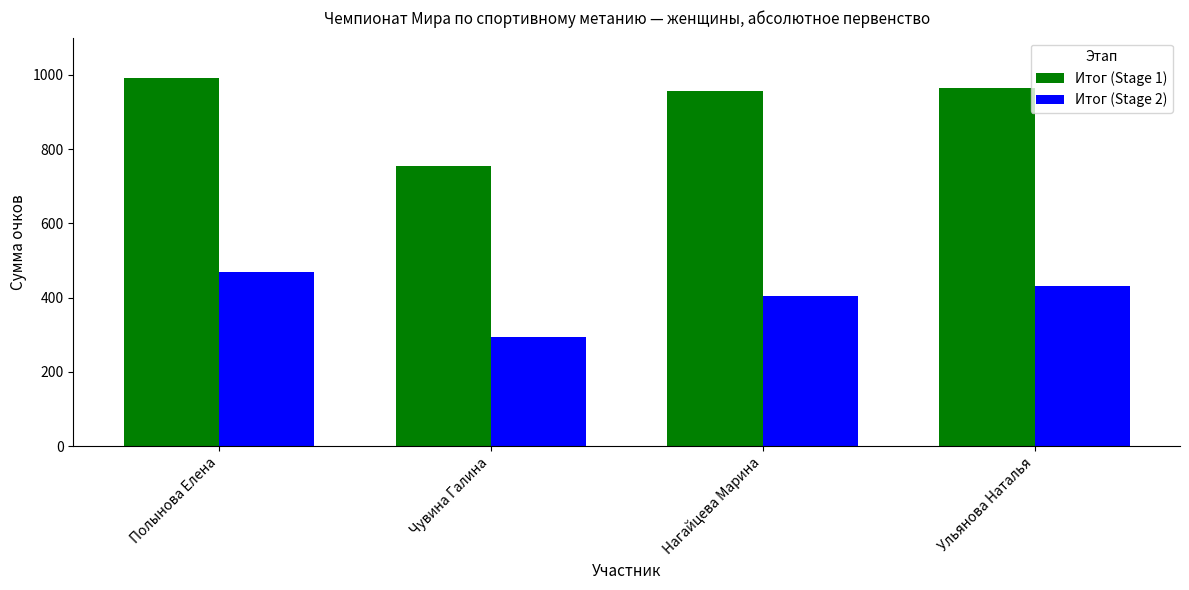

The Итог (Stage 1) series shows 1375 at Нагайцева Марина. True or false?

False